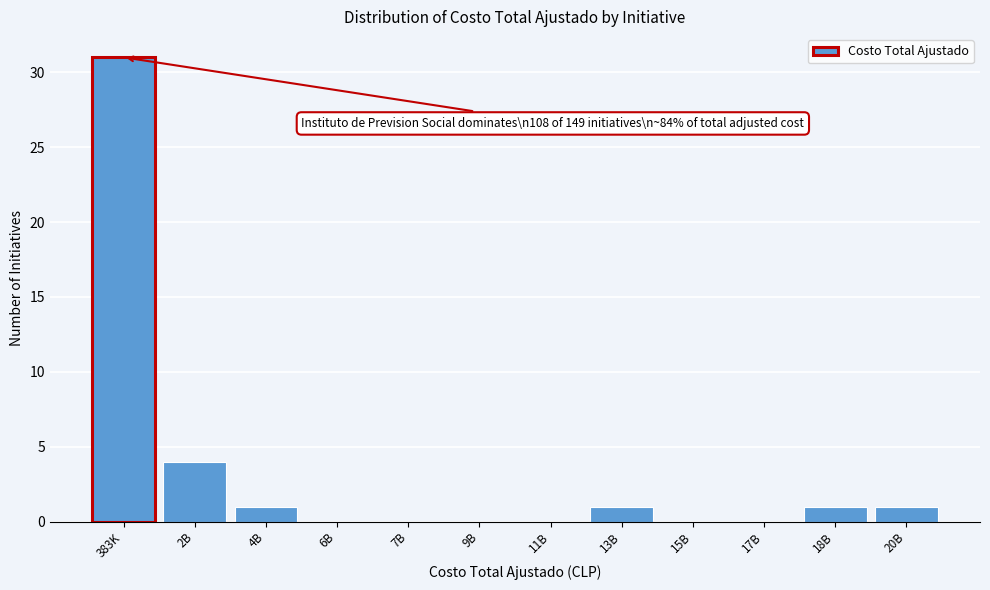

Reading left to right, list all the values displayed in this chart.

383K=31	2B=4	4B=1	6B=0	7B=0	9B=0	11B=0	13B=1	15B=0	17B=0	18B=1	20B=1